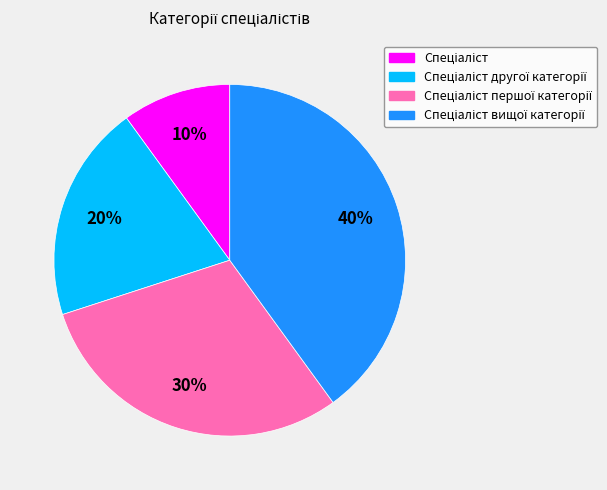

Is there any slice that represents more than half of the pie?

No